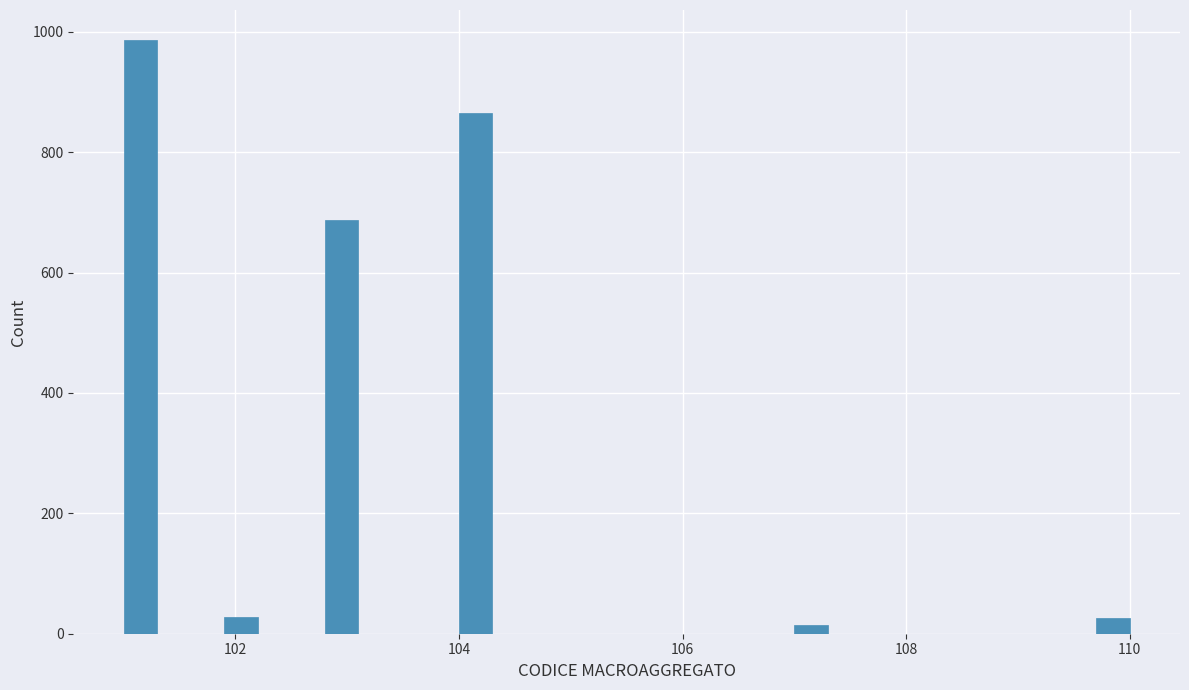

Around what value on the x-axis is the tallest bar? Give the approximate position of its centre, as read against the axis.

101.2